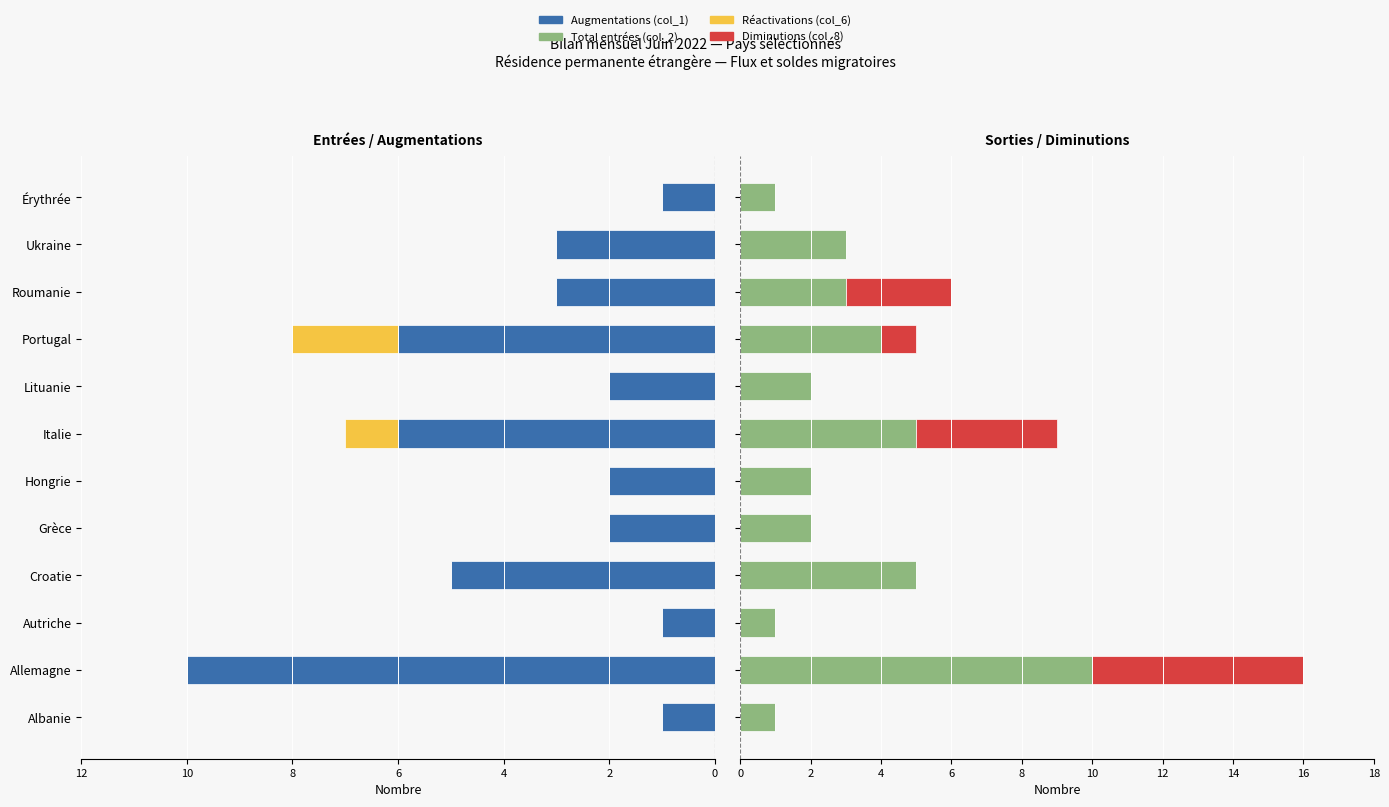

Is the value of Diminutions (col_8) at Lituanie greater than the value of Augmentations (col_1) at Ukraine?

Yes